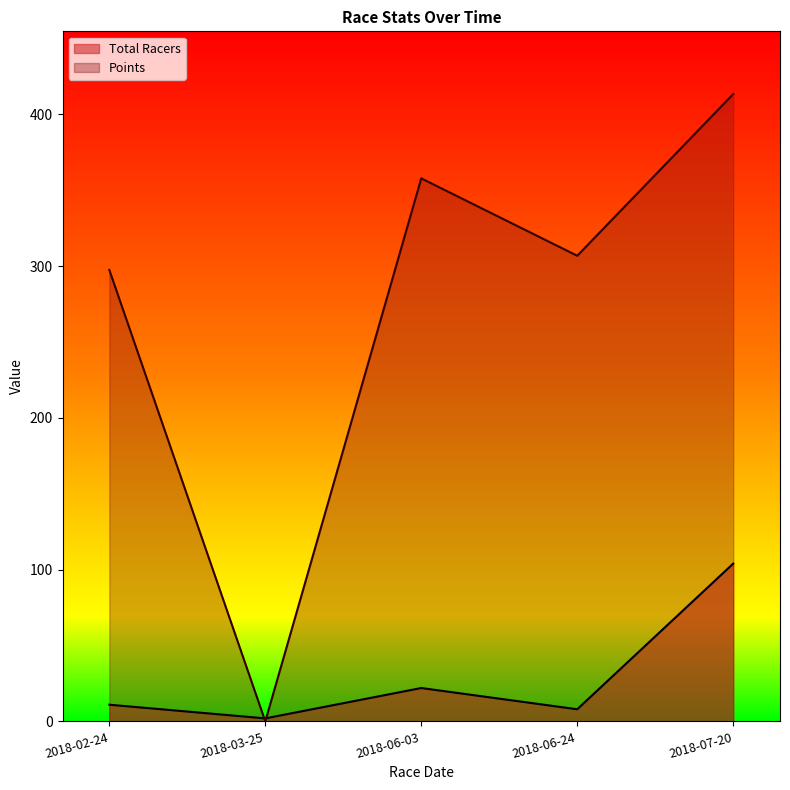

What is the label of the 5th point from the right?

2018-02-24